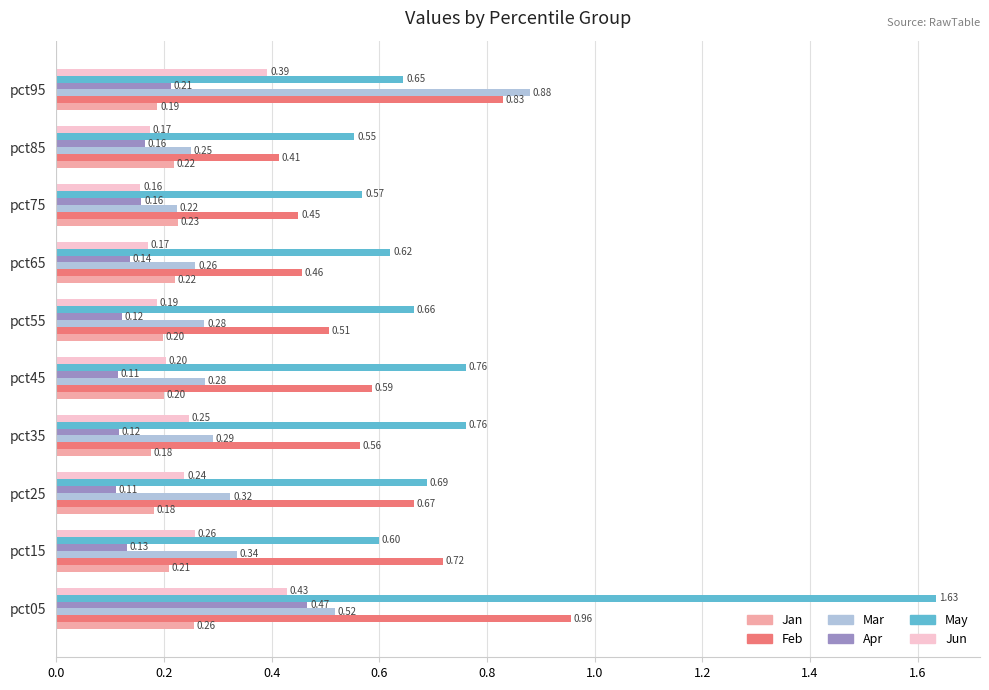

What is the total value across all series at pct05?

4.3